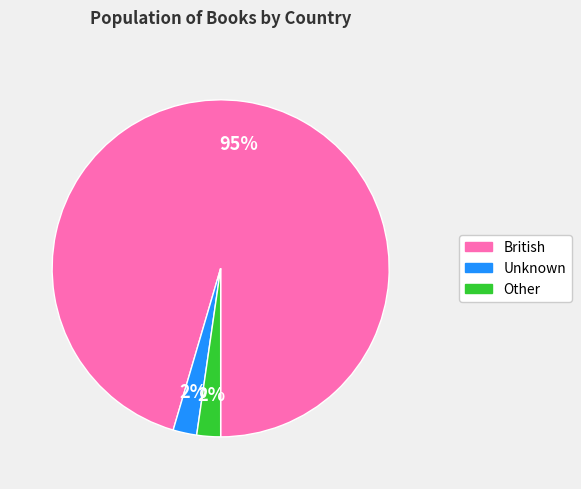

True or false: Other accounts for 11% of the total.

False